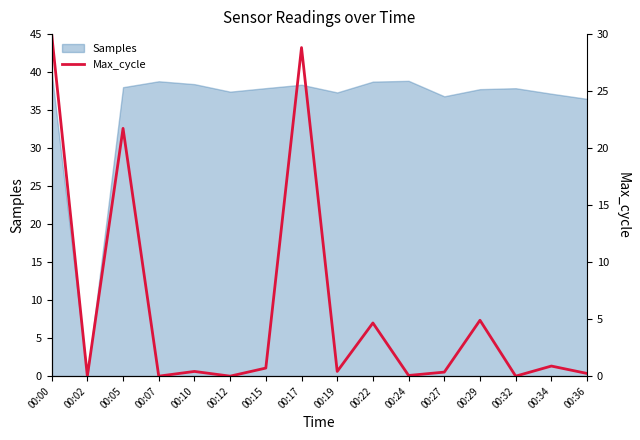

The value at 00:24 is 0.1. True or false?

False